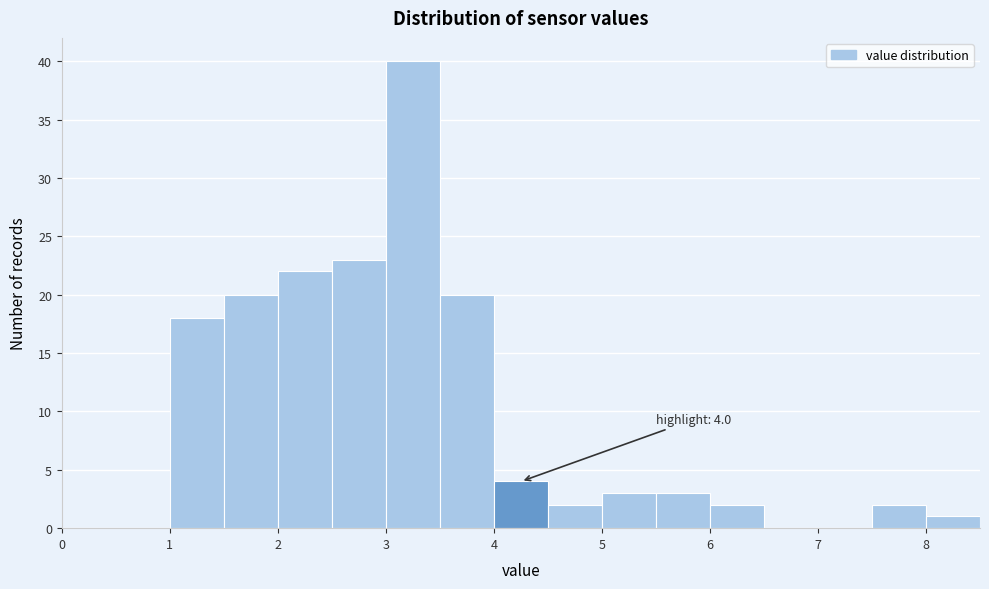

Over which range of the x-axis is the bar tallest?

3.0 to 3.5